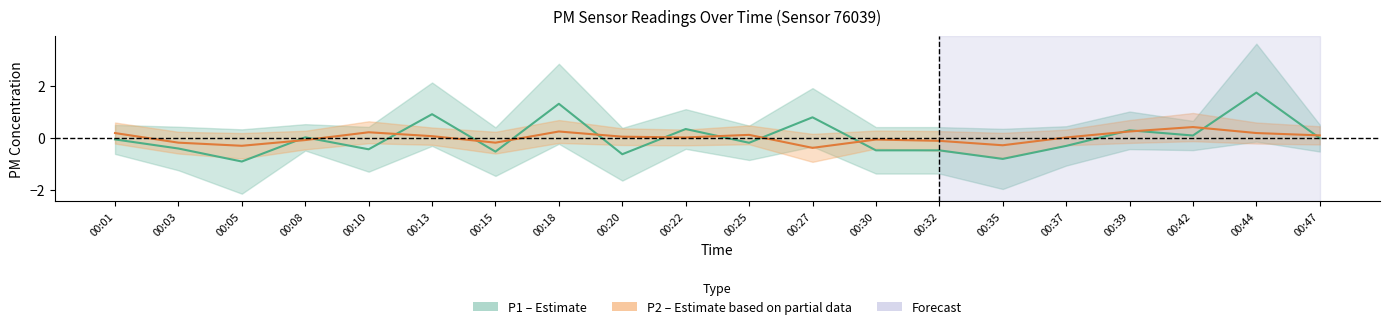

At which label does P1 first exceed 0?

00:08